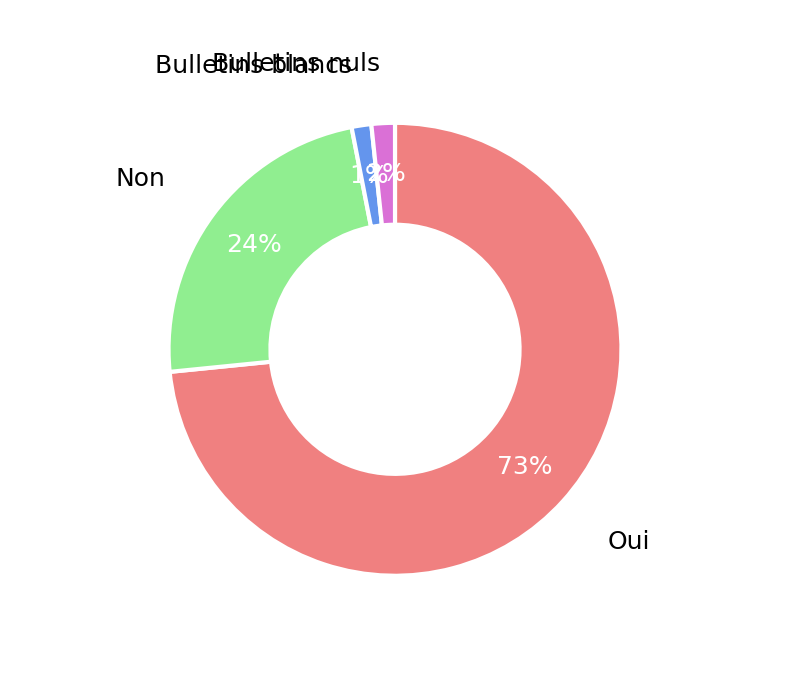

To the nearest percent, what portion does Bulletins nuls represent?

2%